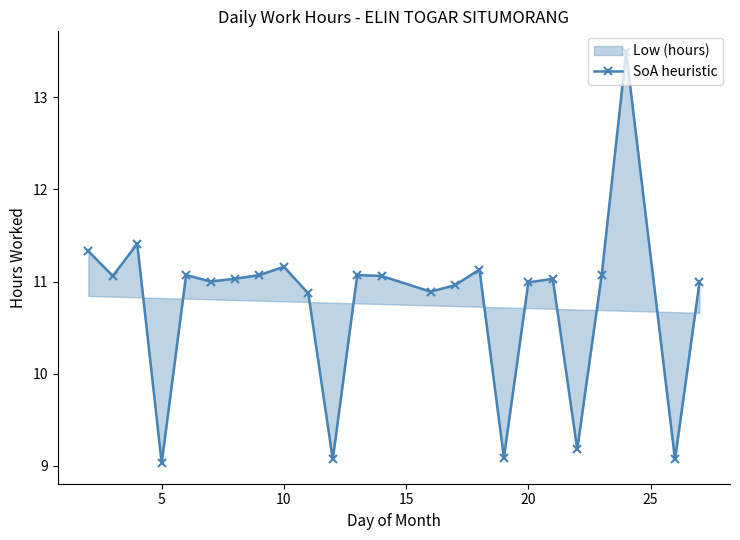

Where is the first local minimum?

5